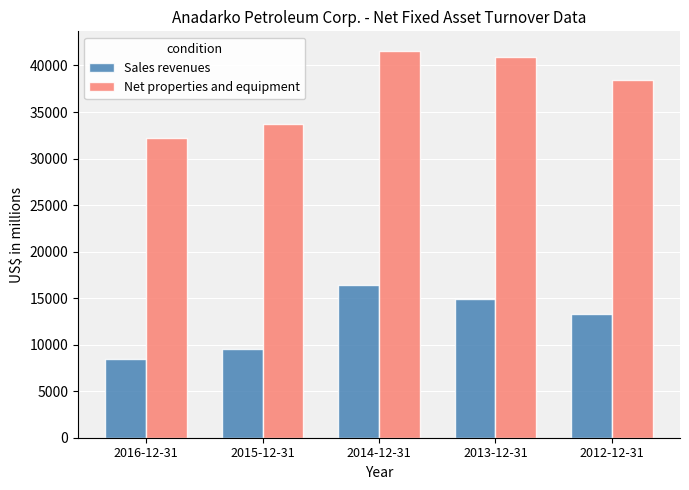

What is the spread (max minus min) of values at 2014-12-31?

25214